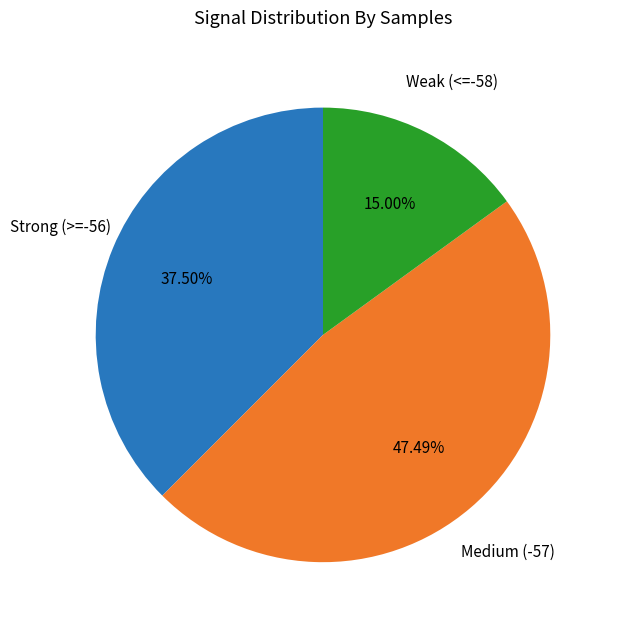

Is there any slice that represents more than half of the pie?

No